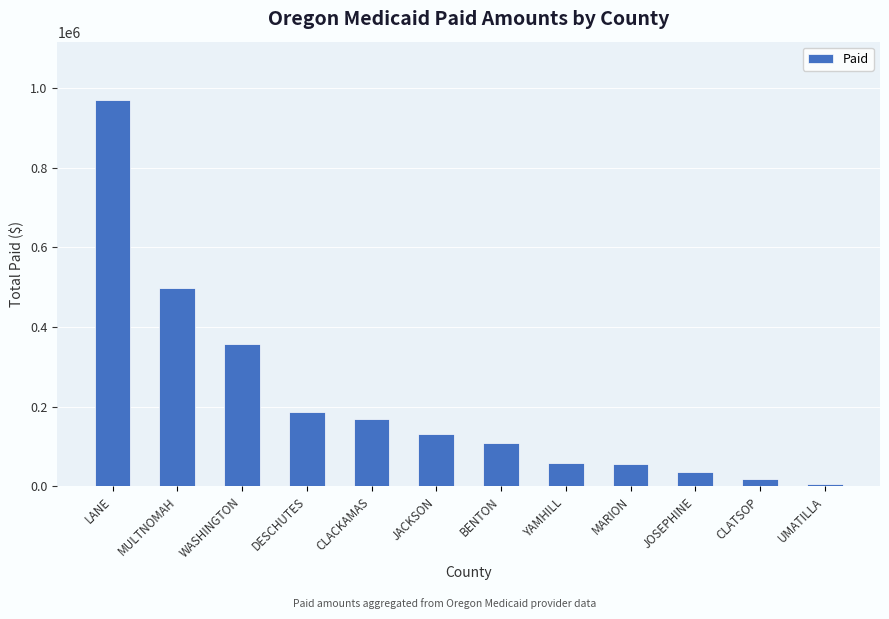

Count the number of data series in this chart.

1